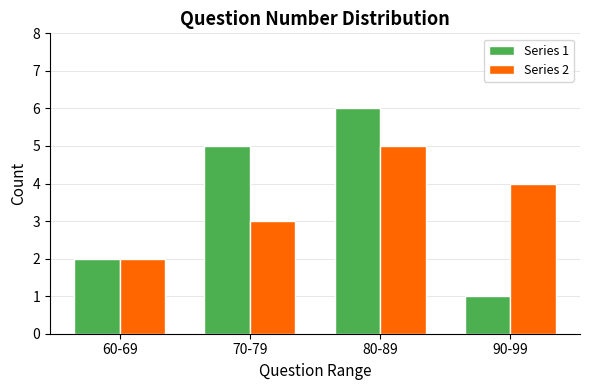

Reading left to right, list all the values displayed in this chart.

Series 1: 2	5	6	1
Series 2: 2	3	5	4